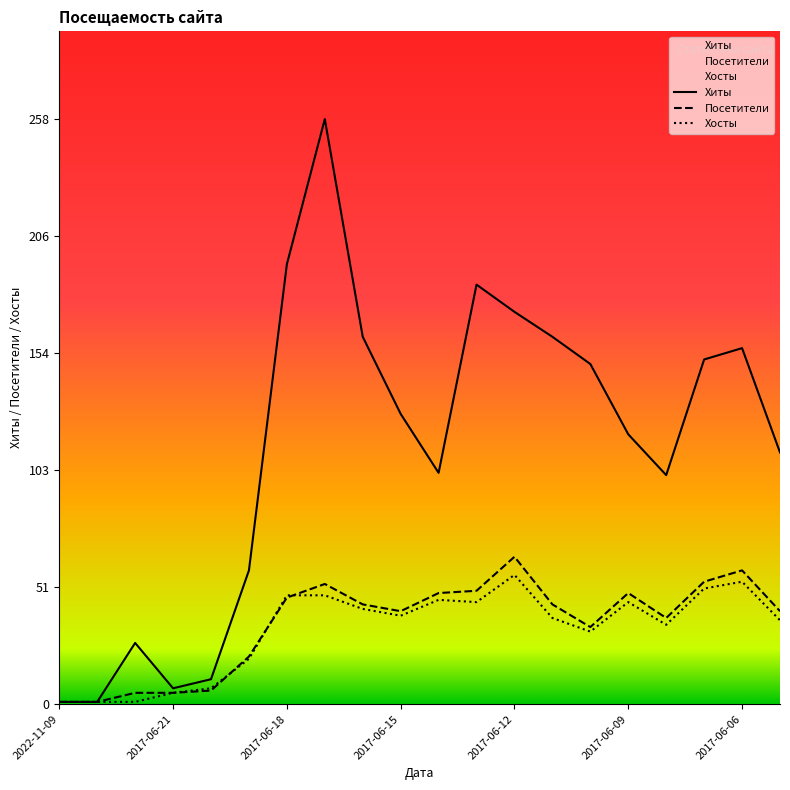

What is the label of the 20th point from the right?

2022-11-09